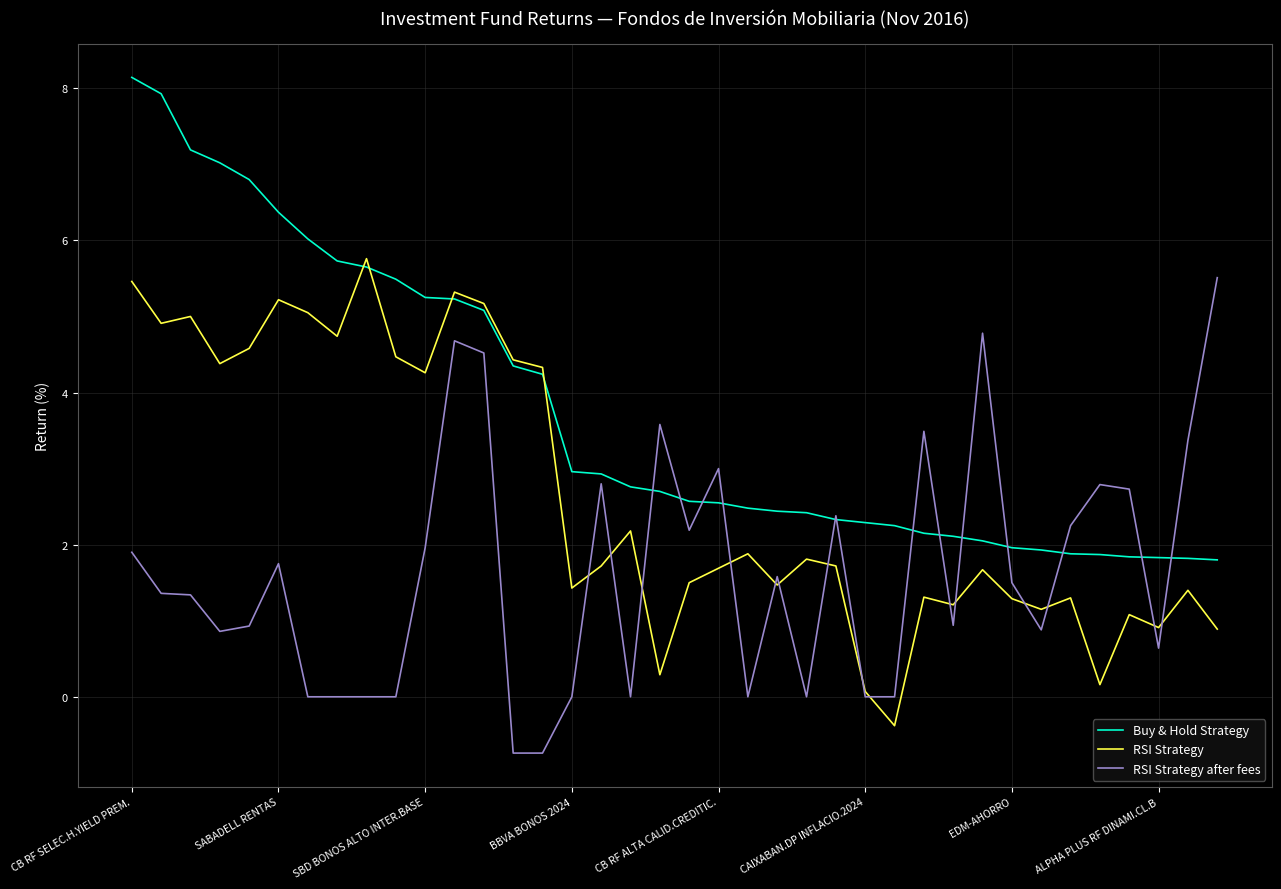

List the series in order of their overall mean, lowest first.

RSI Strategy after fees, RSI Strategy, Buy & Hold Strategy